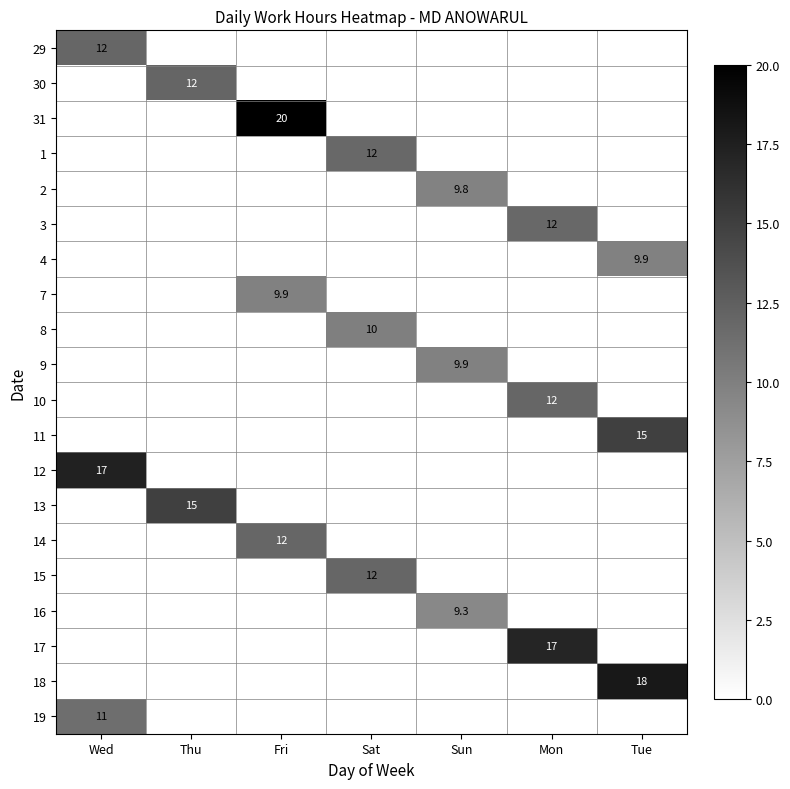

Is it true that 30 equals 12.0 at Thu?

True